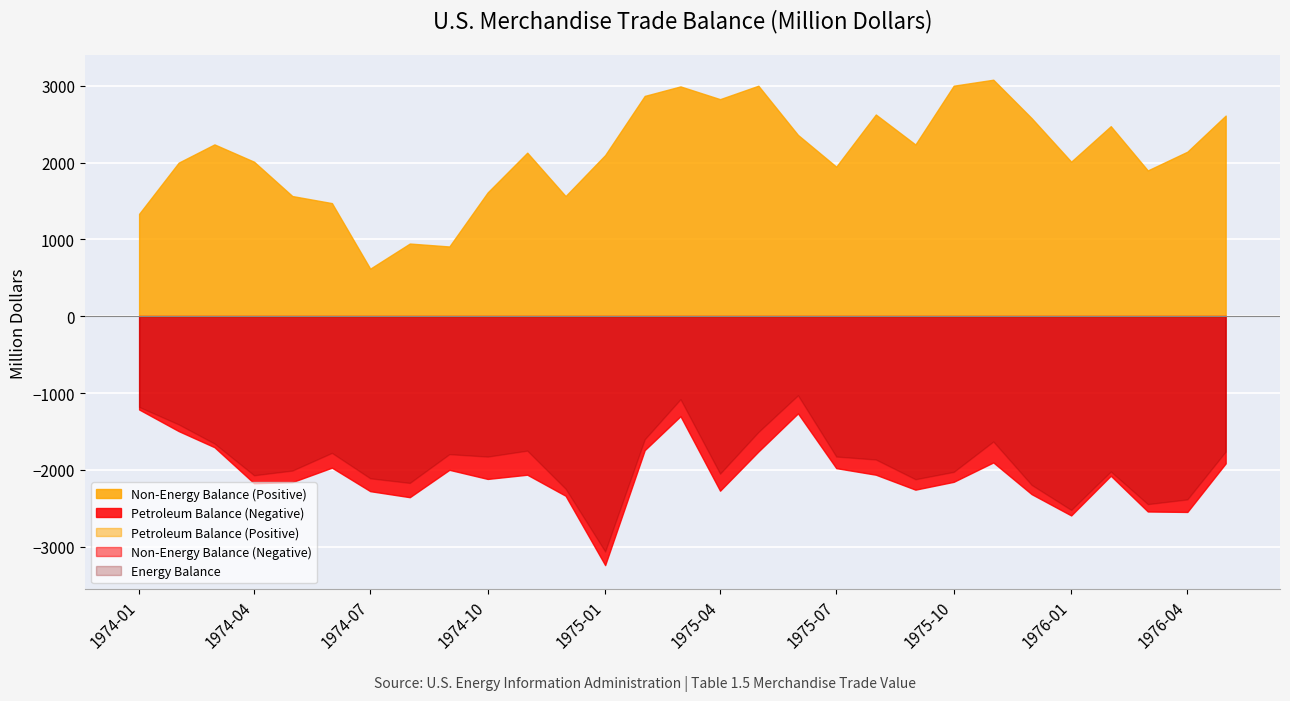

What value does the Petroleum Balance series have at 1975-01?

-3240.6